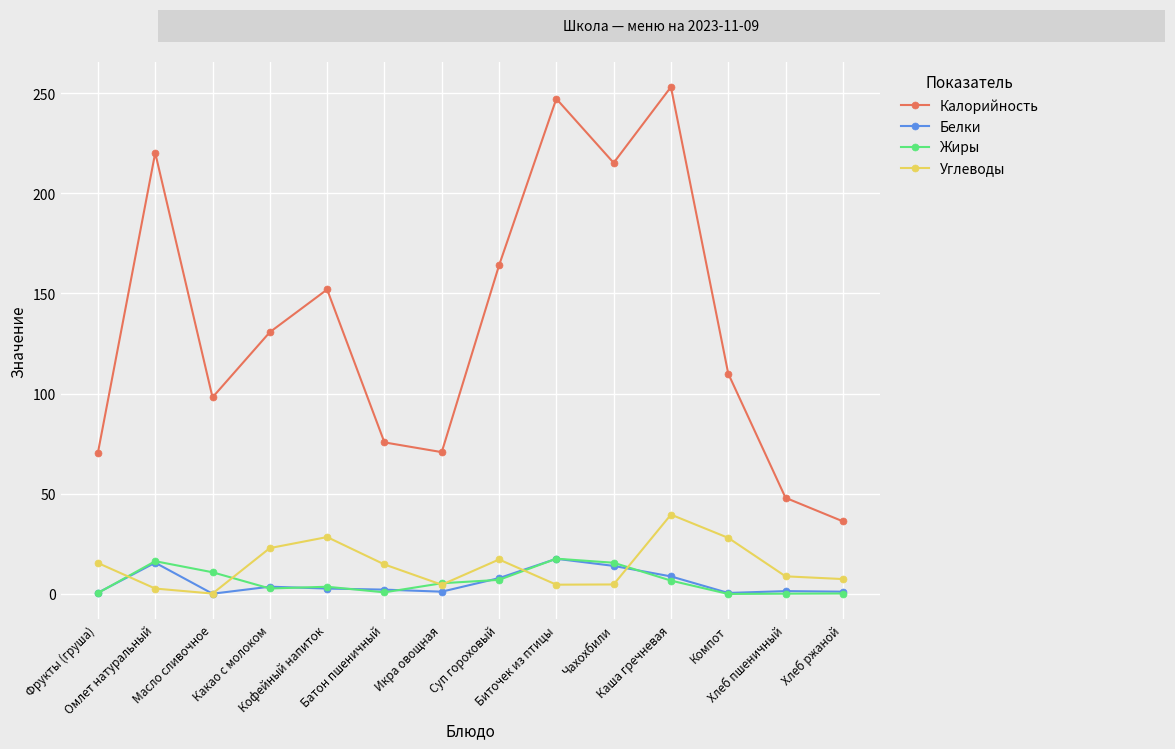

The value of Углеводы at Кофейный напиток is 48.8. True or false?

False